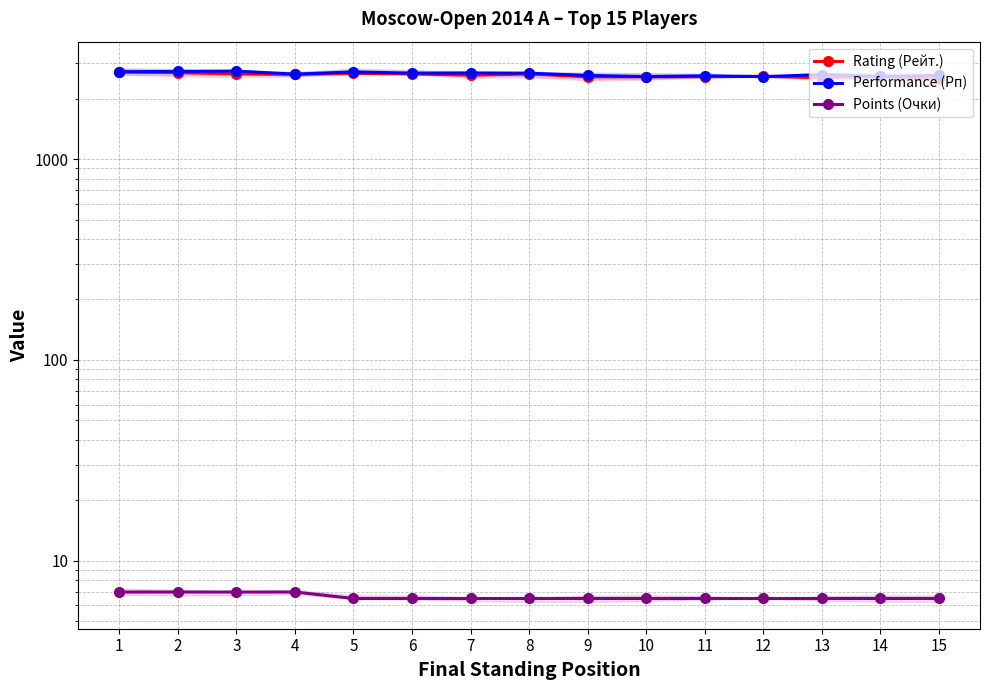

At which label does Rating (Рейт.) first exceed 2611?

1